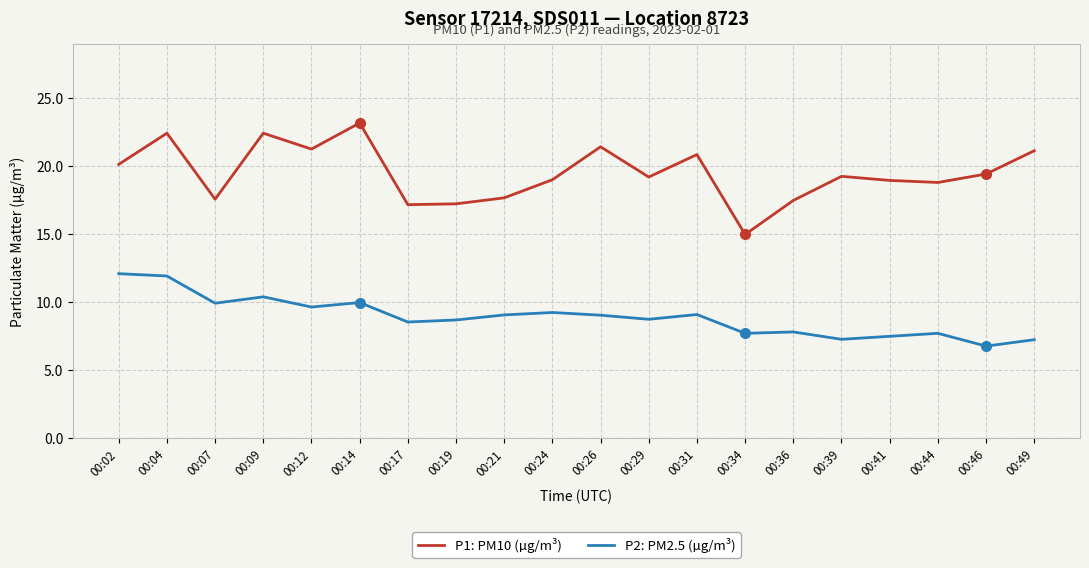

Where does the P1: PM10 (µg/m³) series first go above 19?

00:02